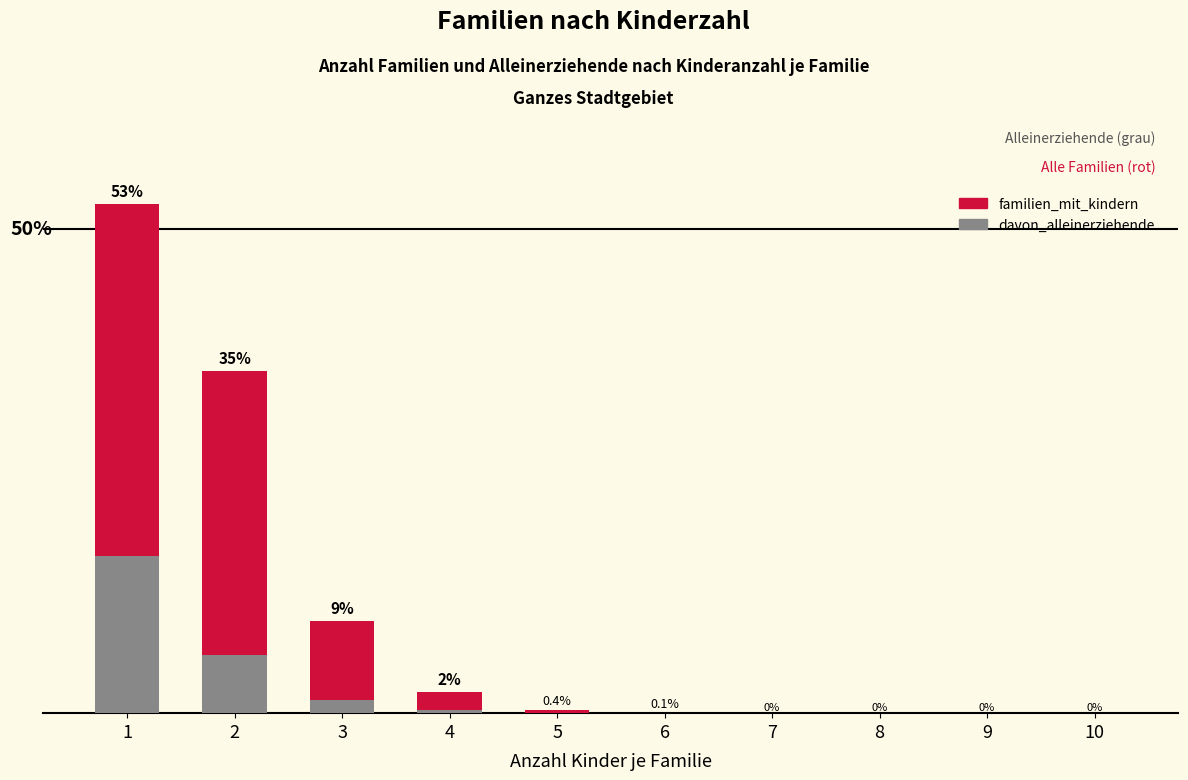

Reading left to right, list all the values displayed in this chart.

familien_mit_kindern: 1=52.6	2=35.3	3=9.5	4=2.2	5=0.4	6=0.1	7=0.0	8=0.0	9=0.0	10=0.0
davon_alleinerziehende: 1=16.2	2=6.0	3=1.4	4=0.3	5=0.1	6=0.0	7=0.0	8=0.0	9=0.0	10=0.0